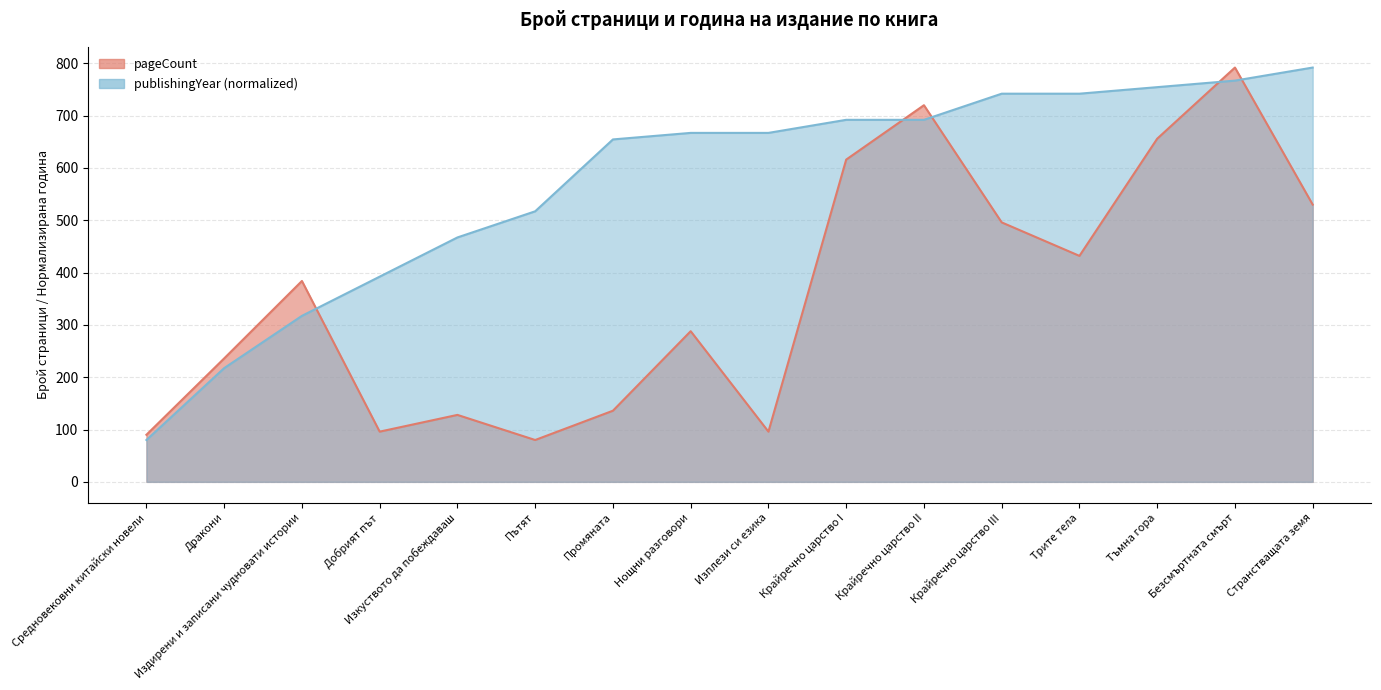

At Изкуството да побеждаваш, list the series in order from smallest to largest.

pageCount, publishingYear